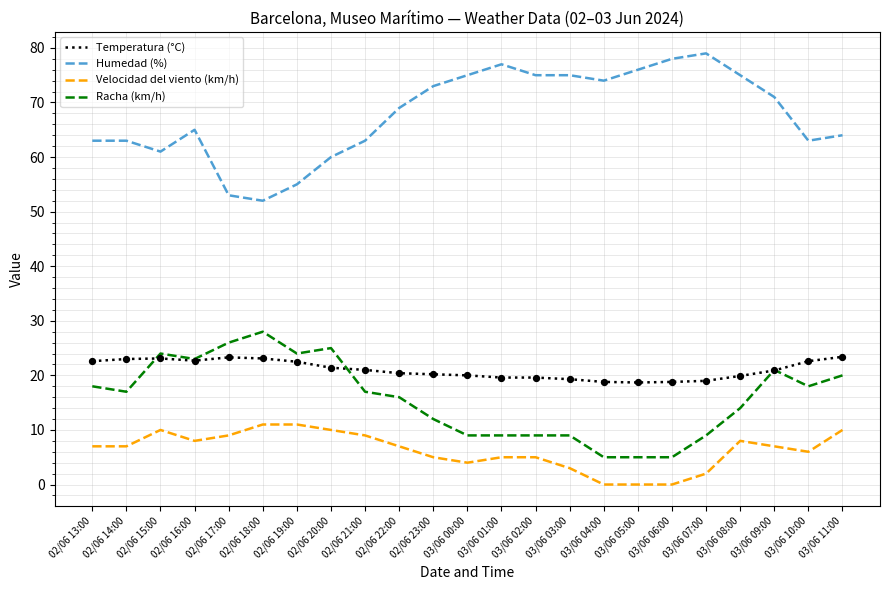

Is the value of Temperatura (°C) at 02/06 14:00 greater than the value of Humedad (%) at 03/06 11:00?

No